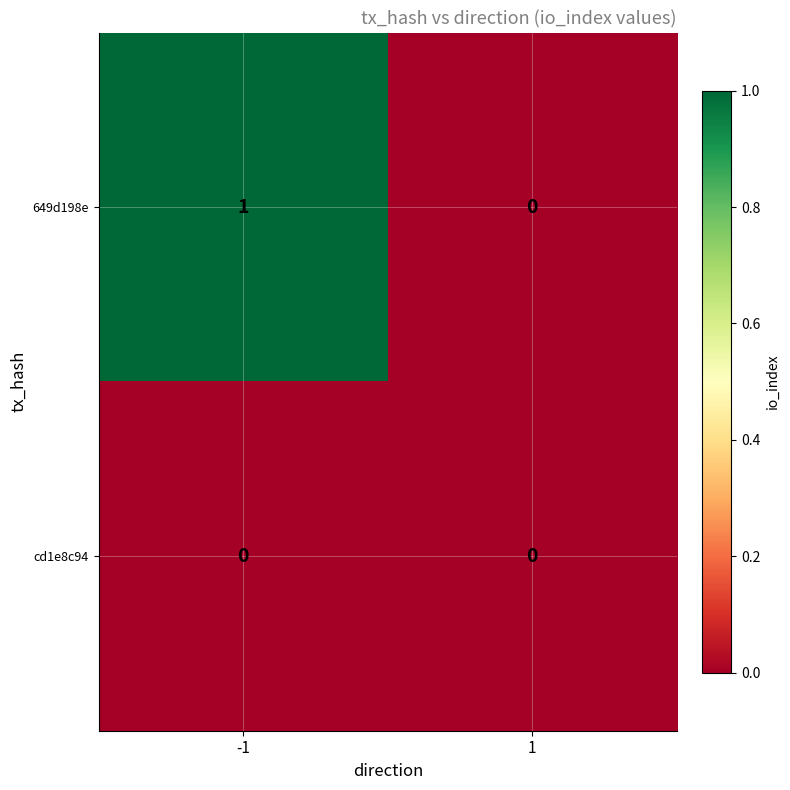

At which category is the sum across all series the highest?

-1